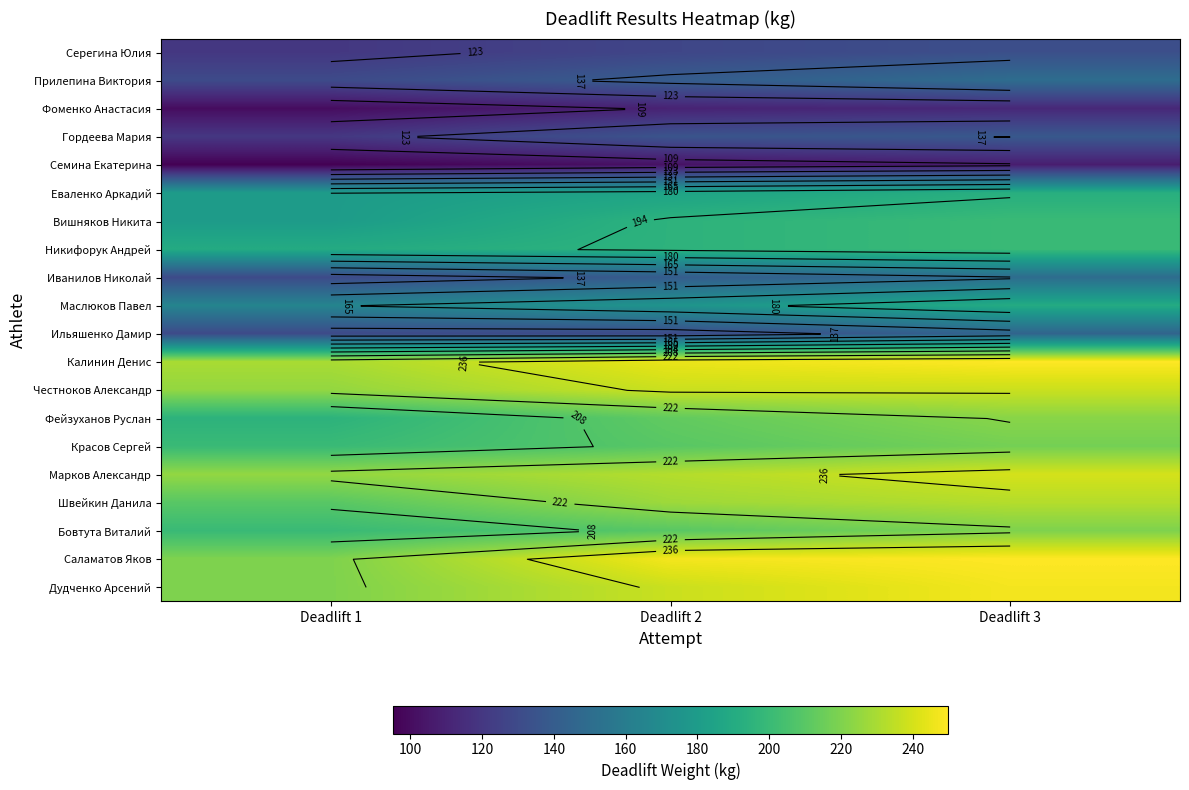

What is the highest value of the Серегина Юлия series?

132.5